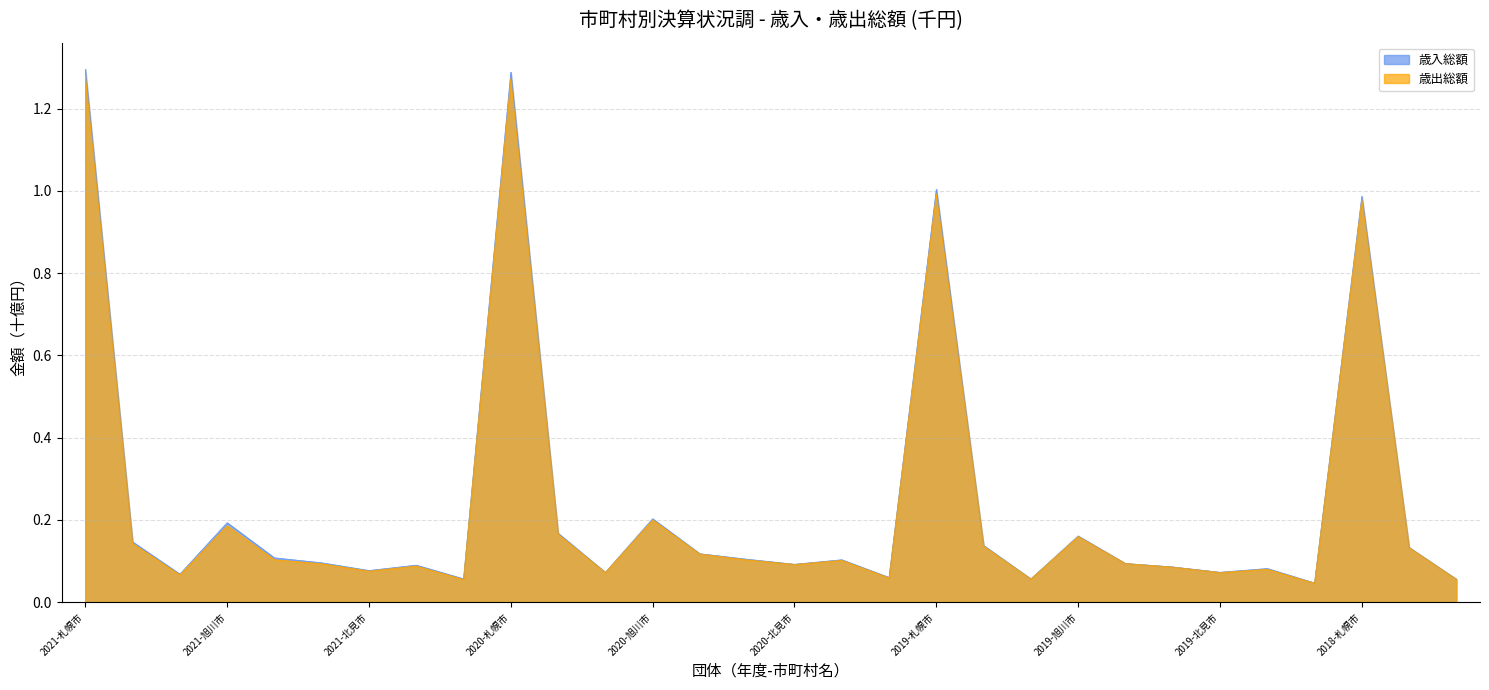

Does the chart have visible grid lines?

Yes